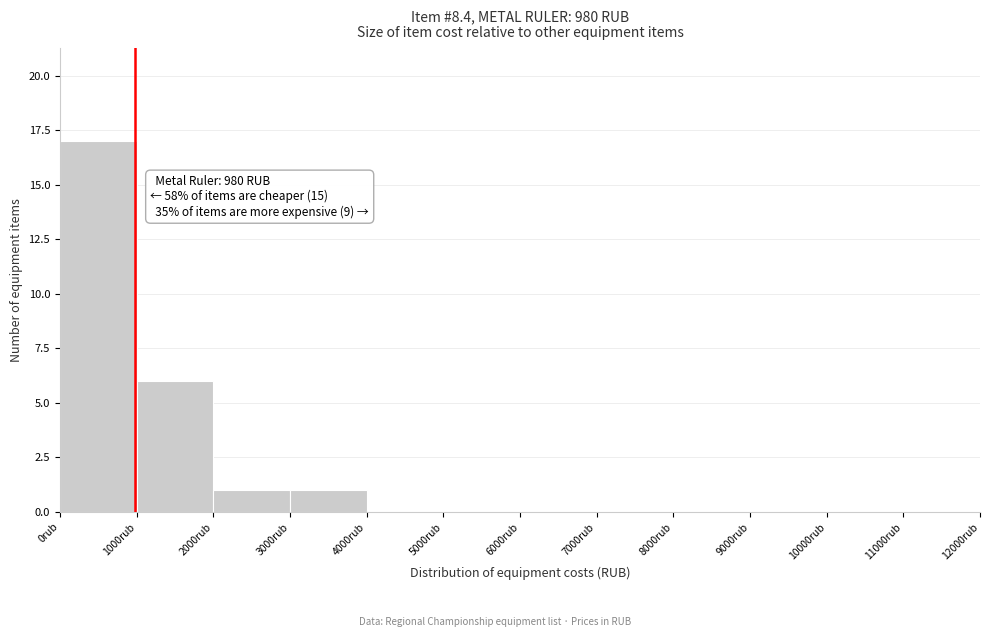

Which range on the x-axis has the tallest bar?

0 to 1000